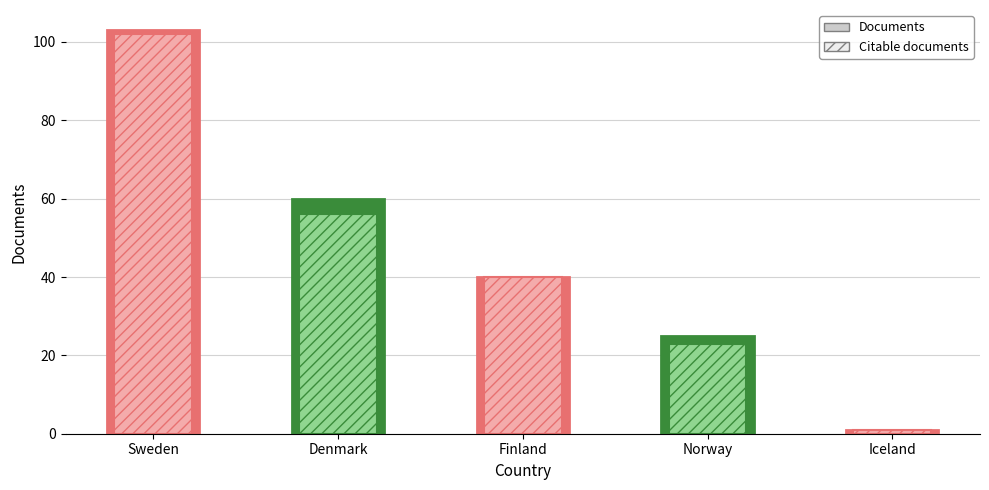

Reading right to left, transcribe all the data shown in this chart.

Documents: 1	25	40	60	103
Citable documents: 1	23	40	56	102